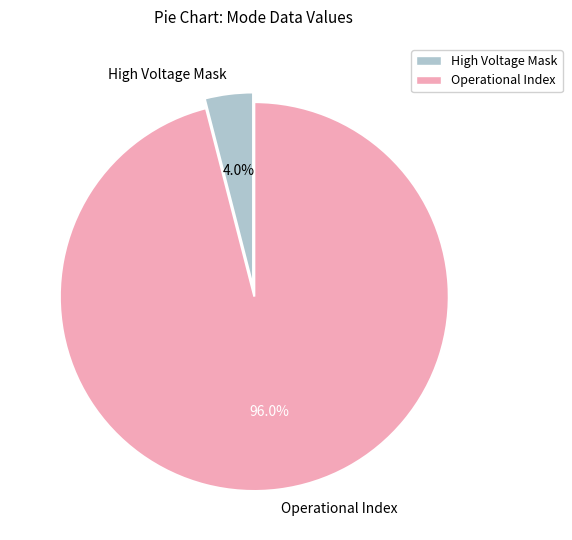

Which slice is the smallest?

High Voltage Mask